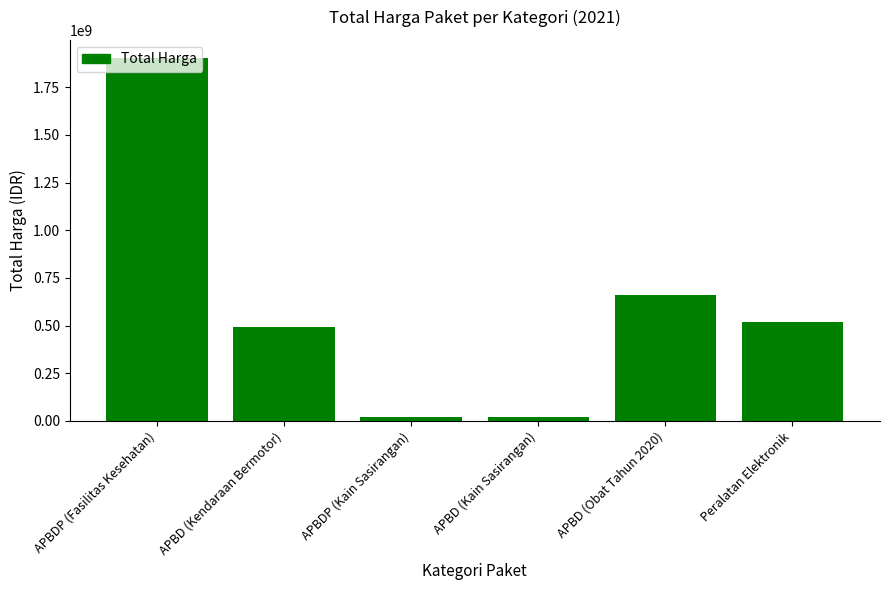

What is the value of the 4th bar from the left?

18900000